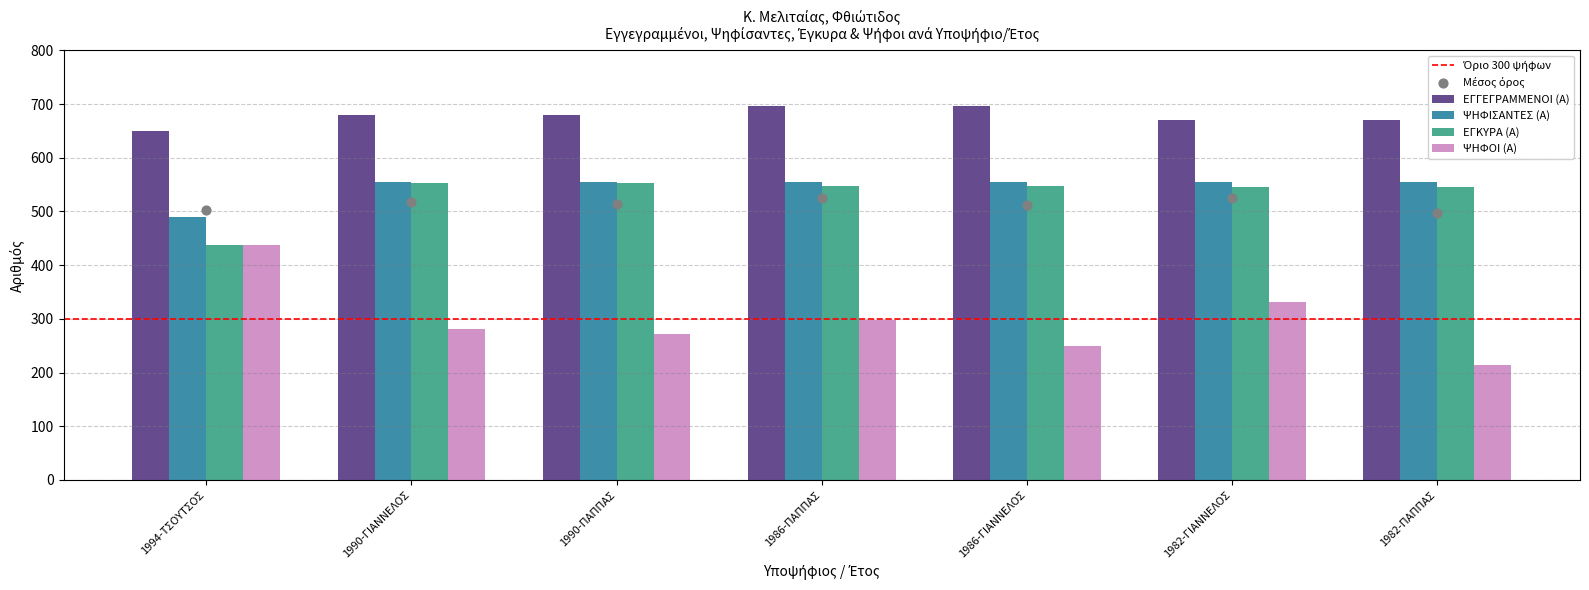

At which category is the sum across all series the highest?

1982-ΓΙΑΝΝΕΛΟΣ